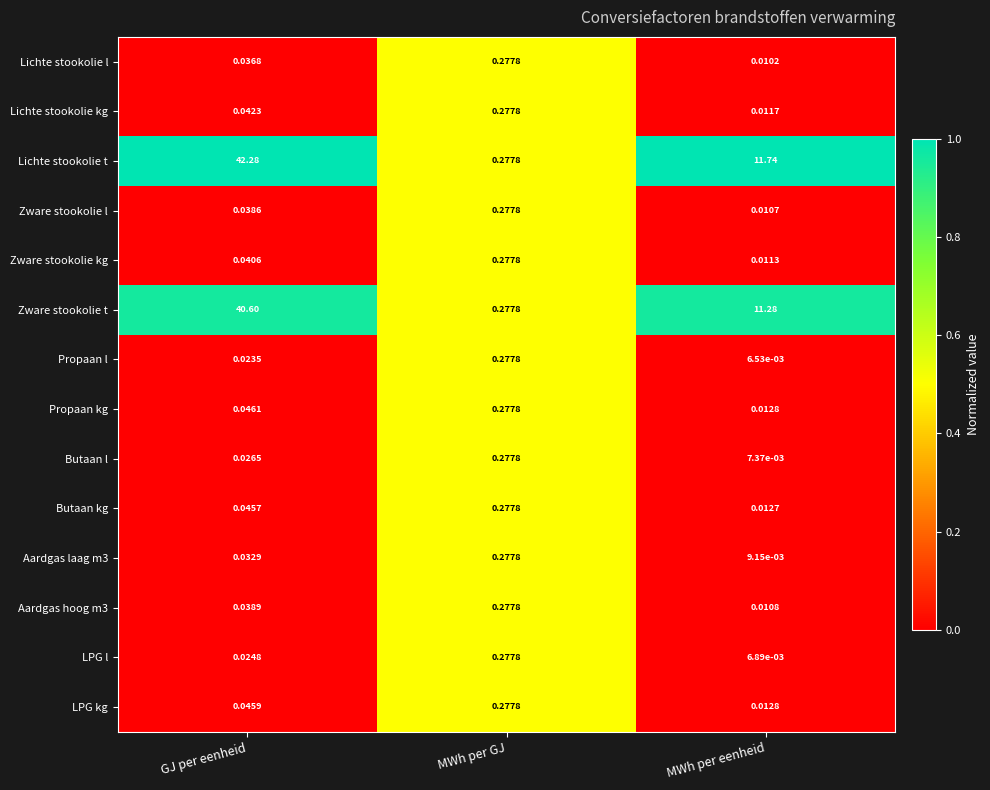

Which category has the lowest value across all series?

MWh per eenheid